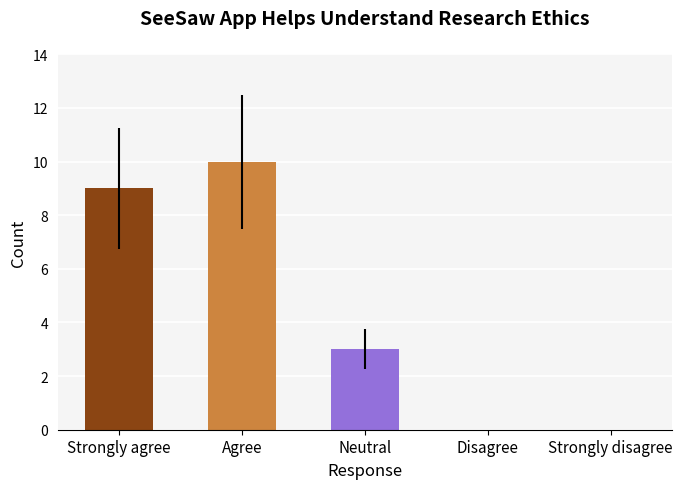

The value of Strongly disagree at Disagree is 5. True or false?

False